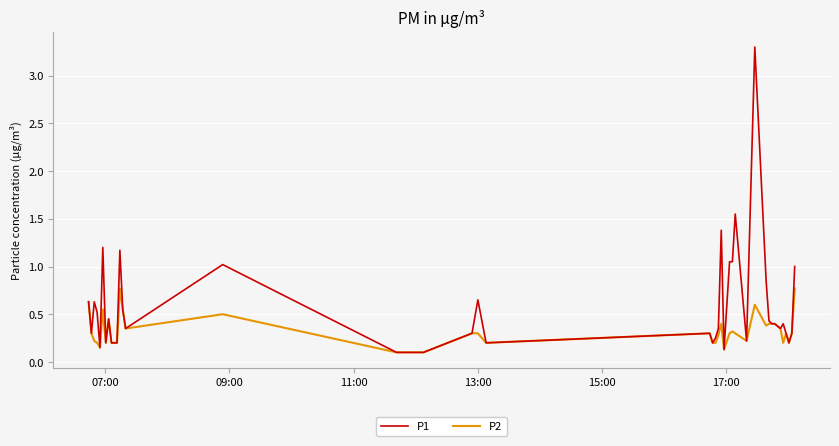

What is the greatest value displayed?

3.3